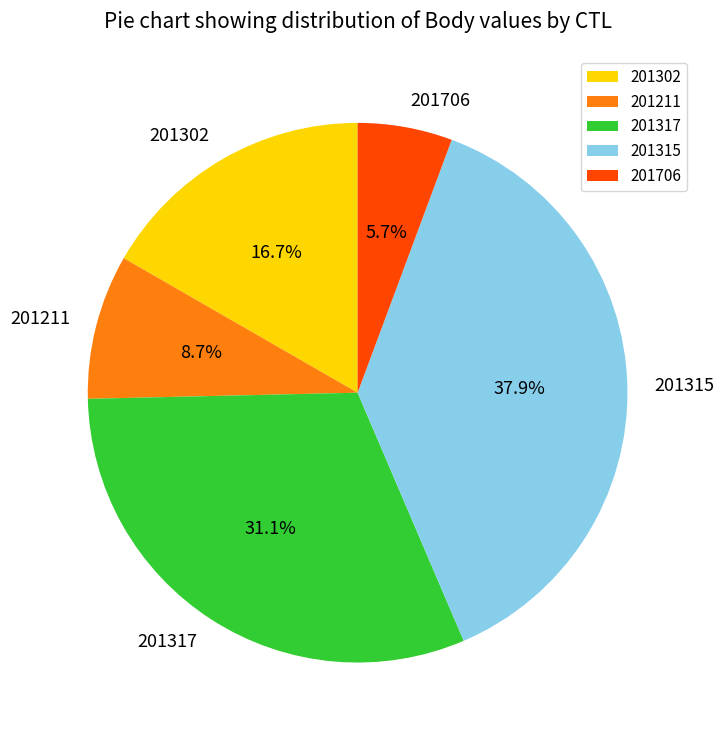

To the nearest percent, what is the difference between the largest and smallest slice percentages?

32%